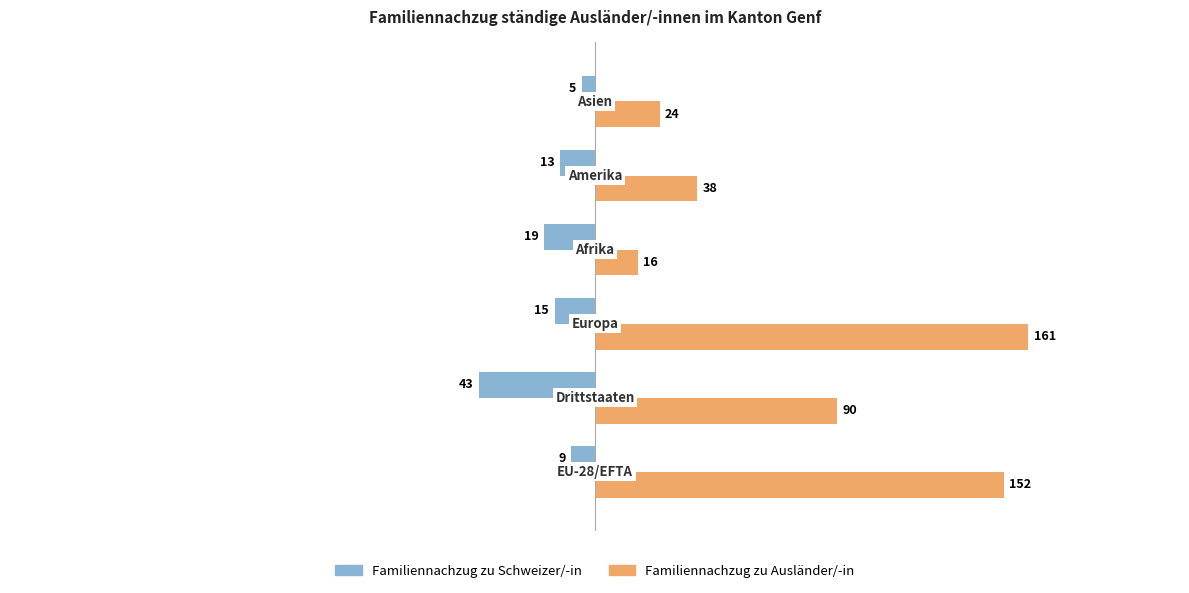

Which series has the widest spread of values?

Familiennachzug zu Ausländer/-in